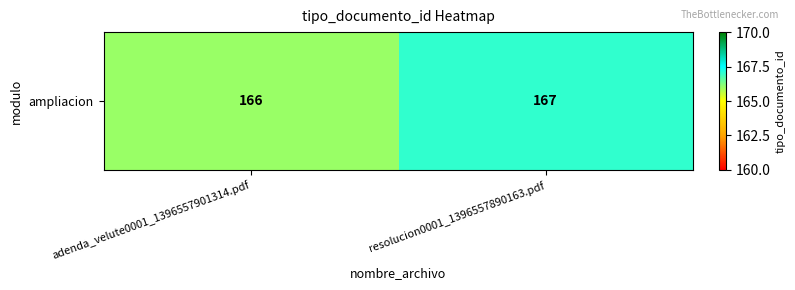

Approximately how many times larger is the value at resolucion0001_1396557890163.pdf compared to adenda_velute0001_1396557901314.pdf?

1.0